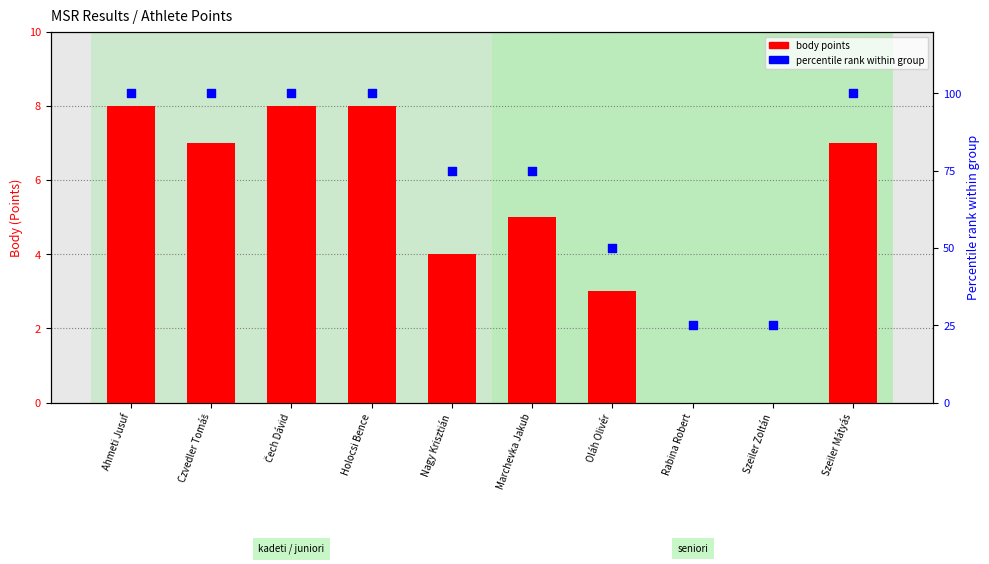

Which series contains the lowest Y value?

body points